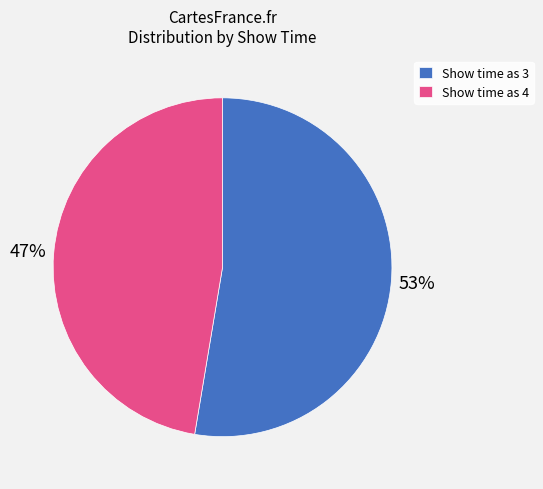

Which has a higher value, Show time as 4 or Show time as 3?

Show time as 3